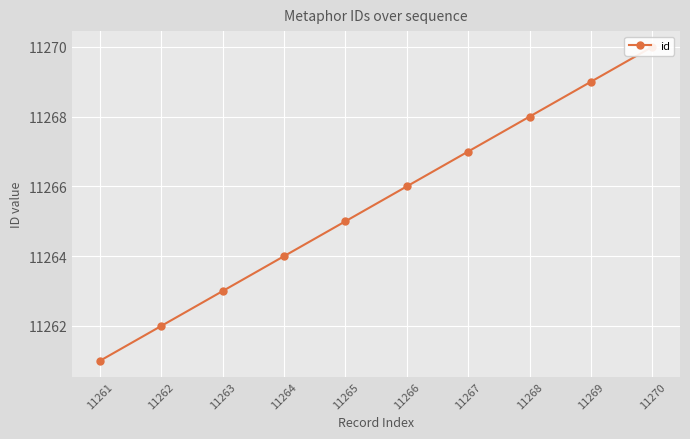

At which label is the value closest to 11265?

11265